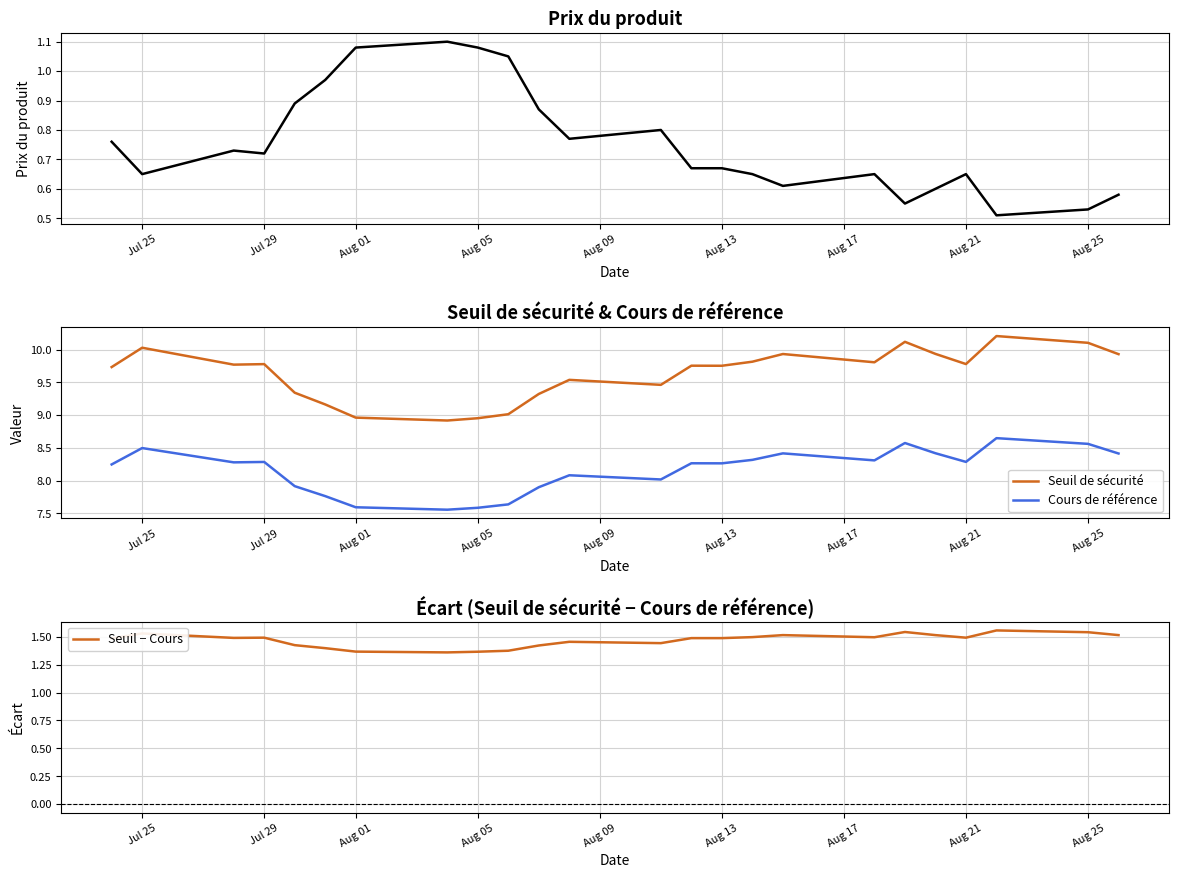

Is it true that Cours de référence equals 7.6 at Aug 05?

True